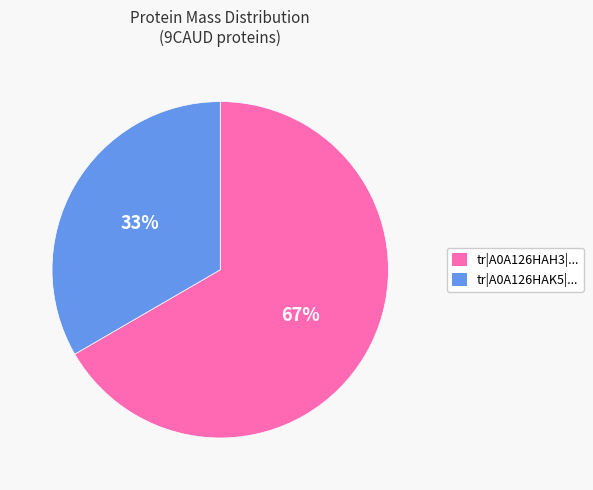

Is there a majority slice in this chart?

Yes